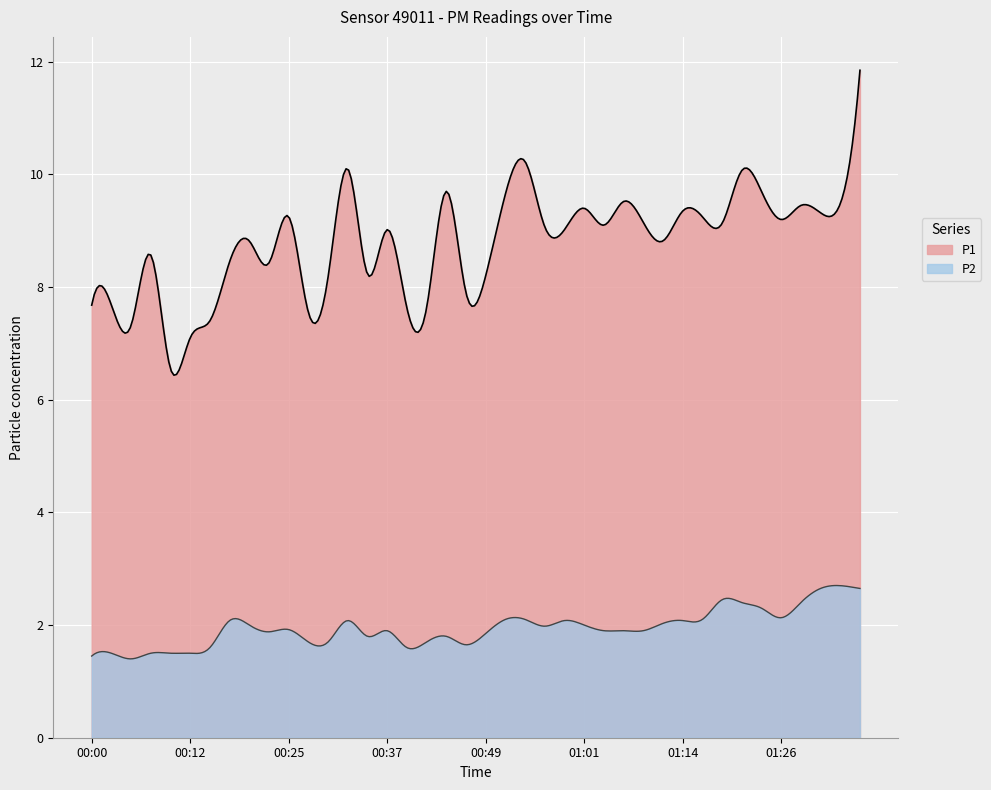

Reading left to right, what are all the values shown in this chart?

P1: 7.7	7.7	7.3	8.6	6.5	7.1	7.4	8.4	8.8	8.4	9.2	7.5	8.2	10.1	8.2	9.0	7.6	7.6	9.7	7.9	8.2	9.7	10.2	9.1	9.0	9.4	9.1	9.5	9.2	8.8	9.3	9.2	9.1	10.1	9.7	9.2	9.4	9.3	9.5	11.8
P2: 1.4	1.5	1.4	1.5	1.5	1.5	1.6	2.1	2.0	1.9	1.9	1.7	1.7	2.1	1.8	1.9	1.6	1.7	1.8	1.6	1.9	2.1	2.1	2.0	2.1	2.0	1.9	1.9	1.9	2.0	2.1	2.1	2.5	2.4	2.3	2.1	2.4	2.6	2.7	2.6